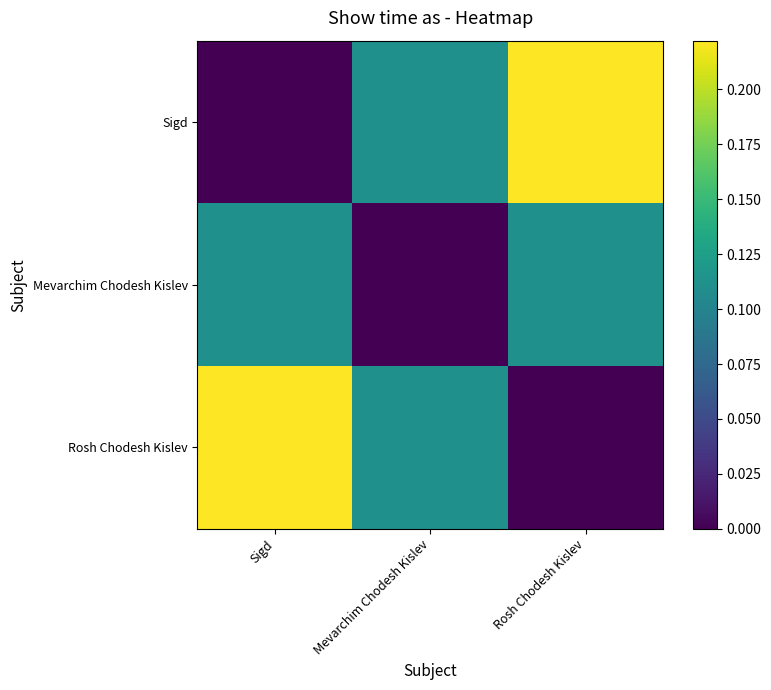

Count the number of categories in the chart.

3